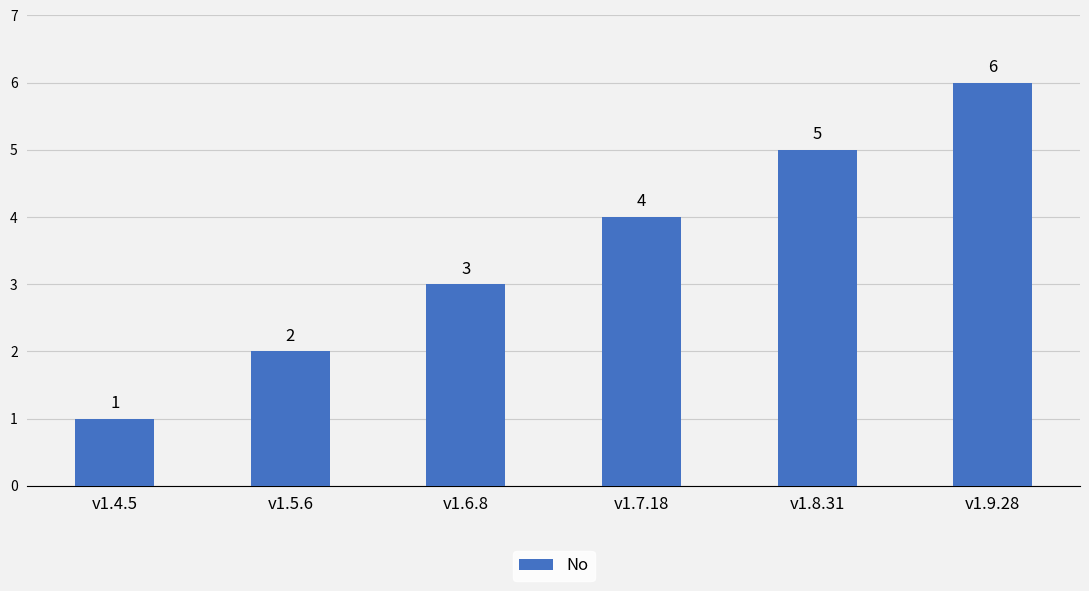

What is the difference between the second highest and second lowest values?

3